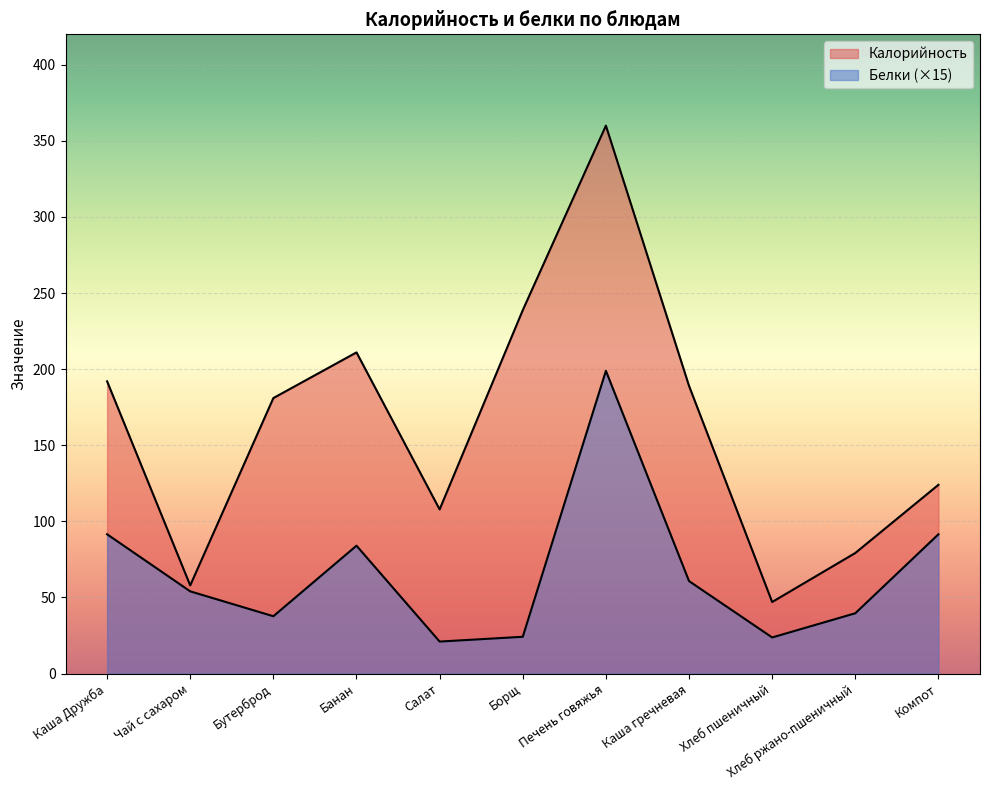

What is the difference between the Калорийность values at Печень говяжья and Чай с сахаром?

302.1